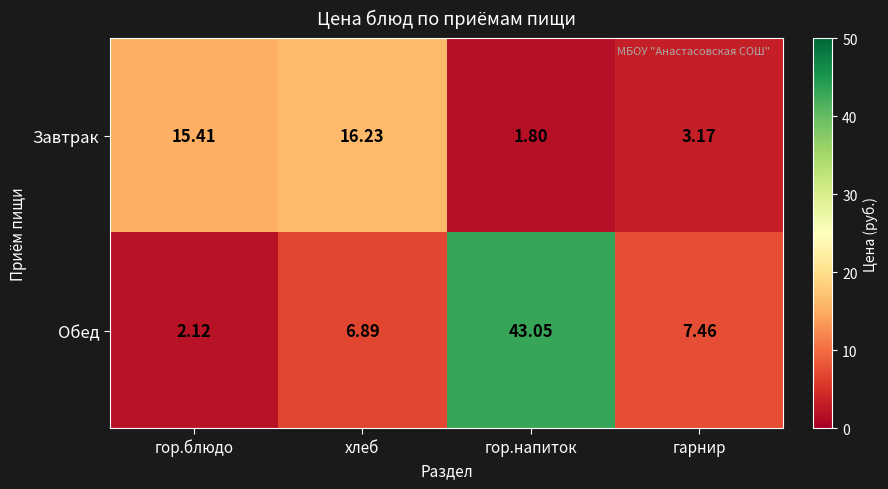

Where does the Обед series first go above 7?

гор.напиток